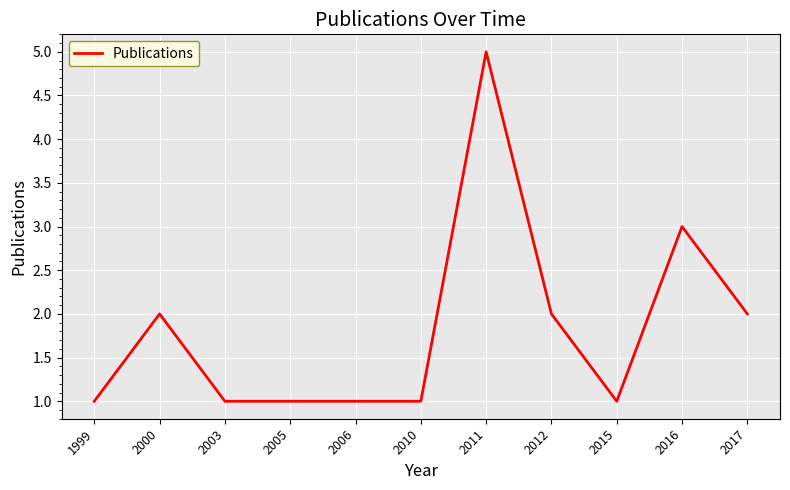

Reading right to left, what are all the values shown in this chart?

2	3	1	2	5	1	1	1	1	2	1